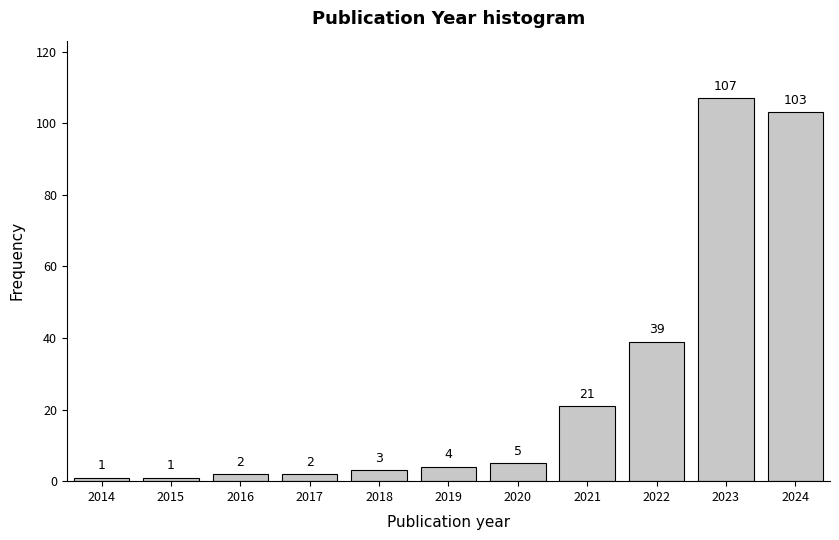

Reading left to right, extract all data points from this chart.

1	1	2	2	3	4	5	21	39	107	103